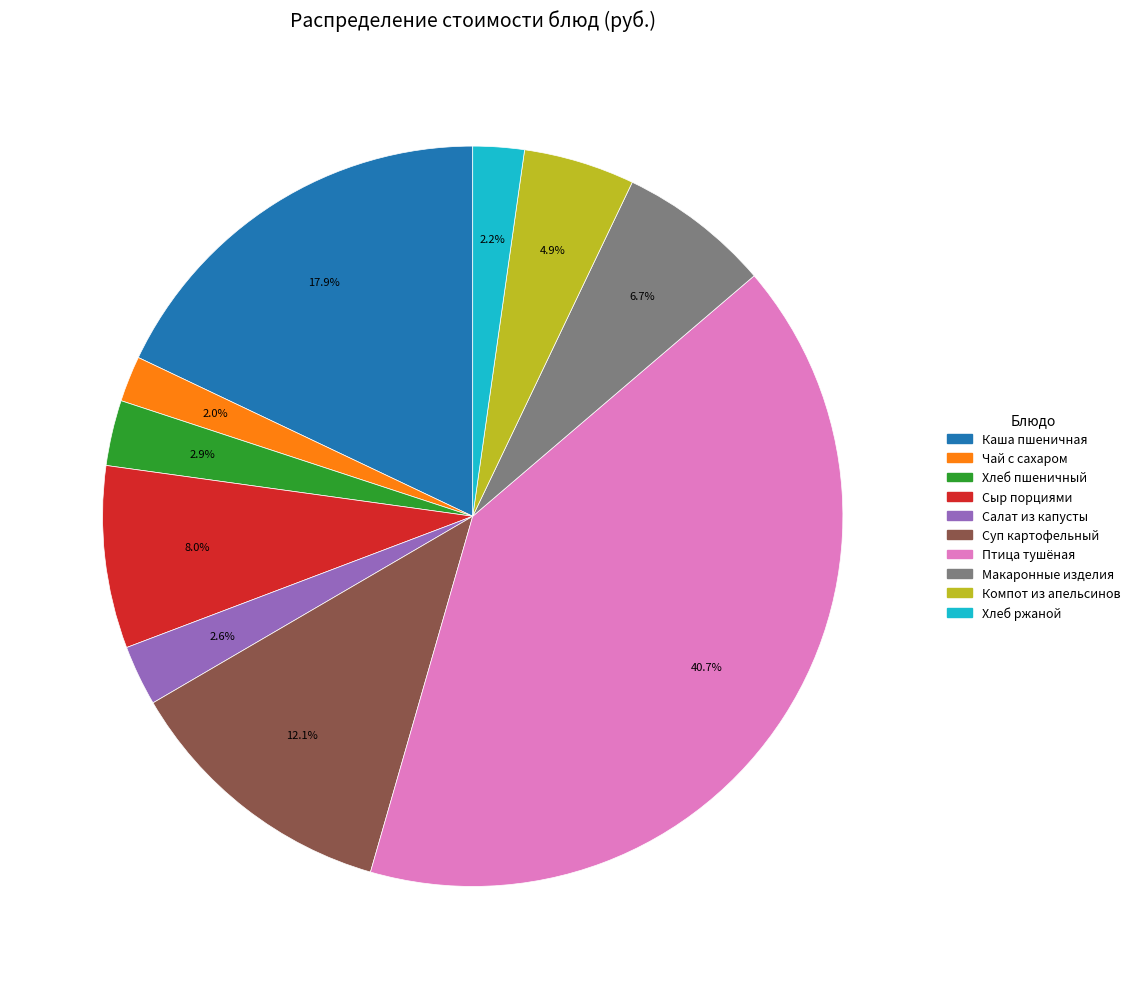

True or false: Чай с сахаром accounts for 13% of the total.

False